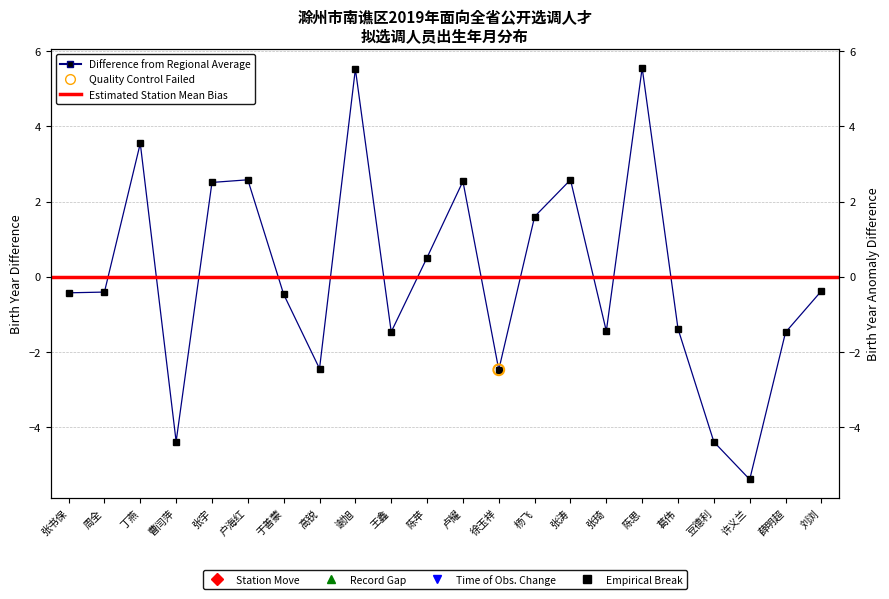

Between 王鑫 and 刘浏, which is larger?

刘浏